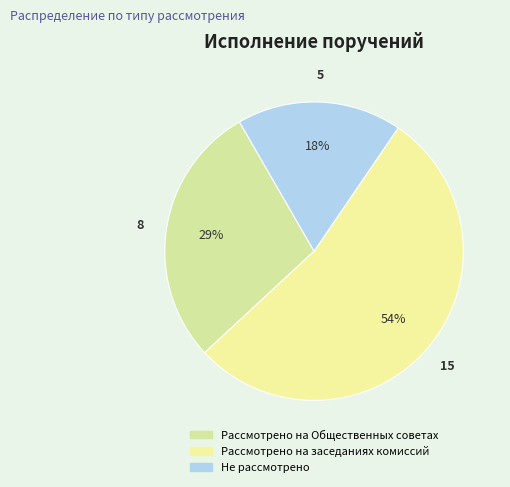

How many slices are in this pie chart?

3